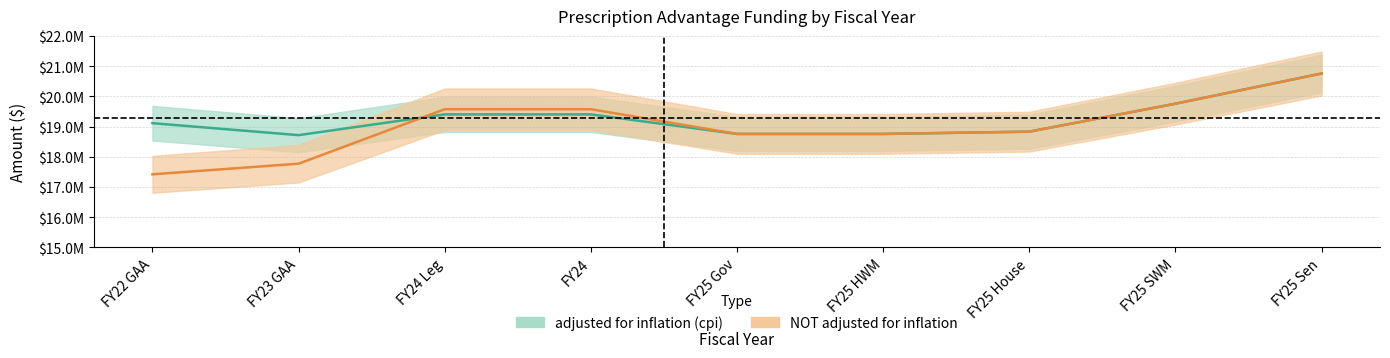

Rank the series at FY22 GAA from lowest to highest value.

NOT adjusted for inflation, adjusted for inflation (cpi)